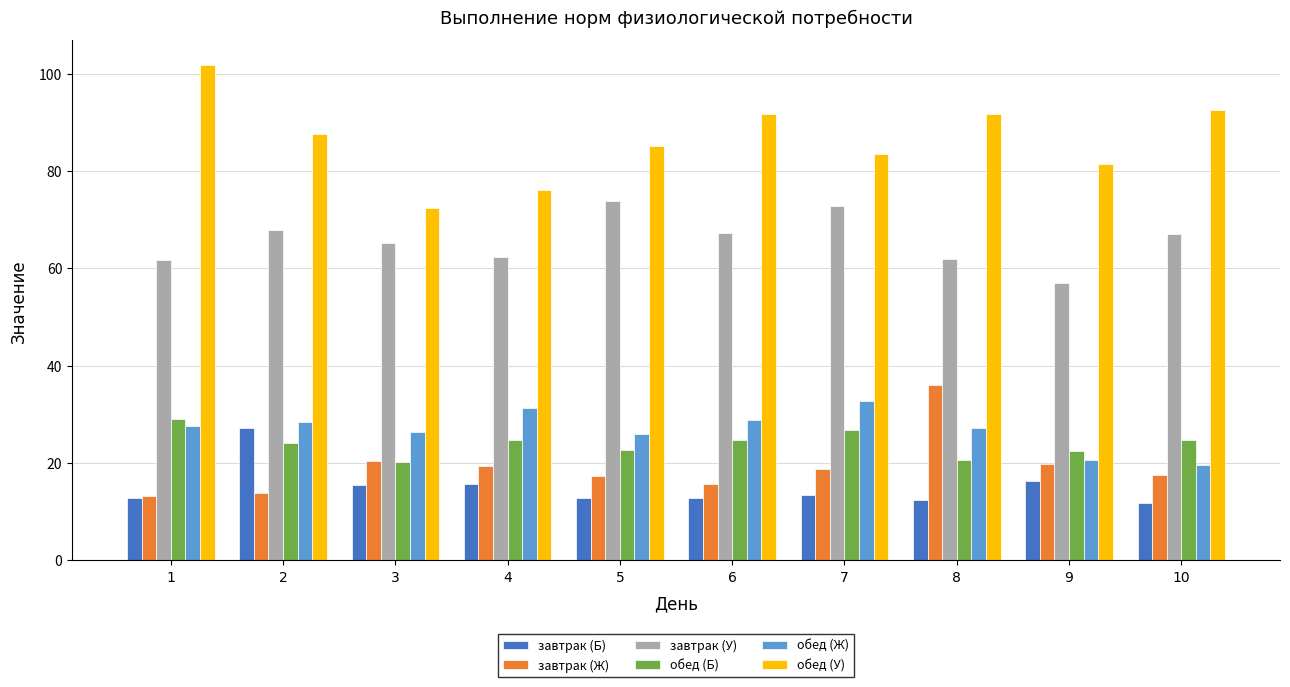

What is the total value across all series at 5?

237.7